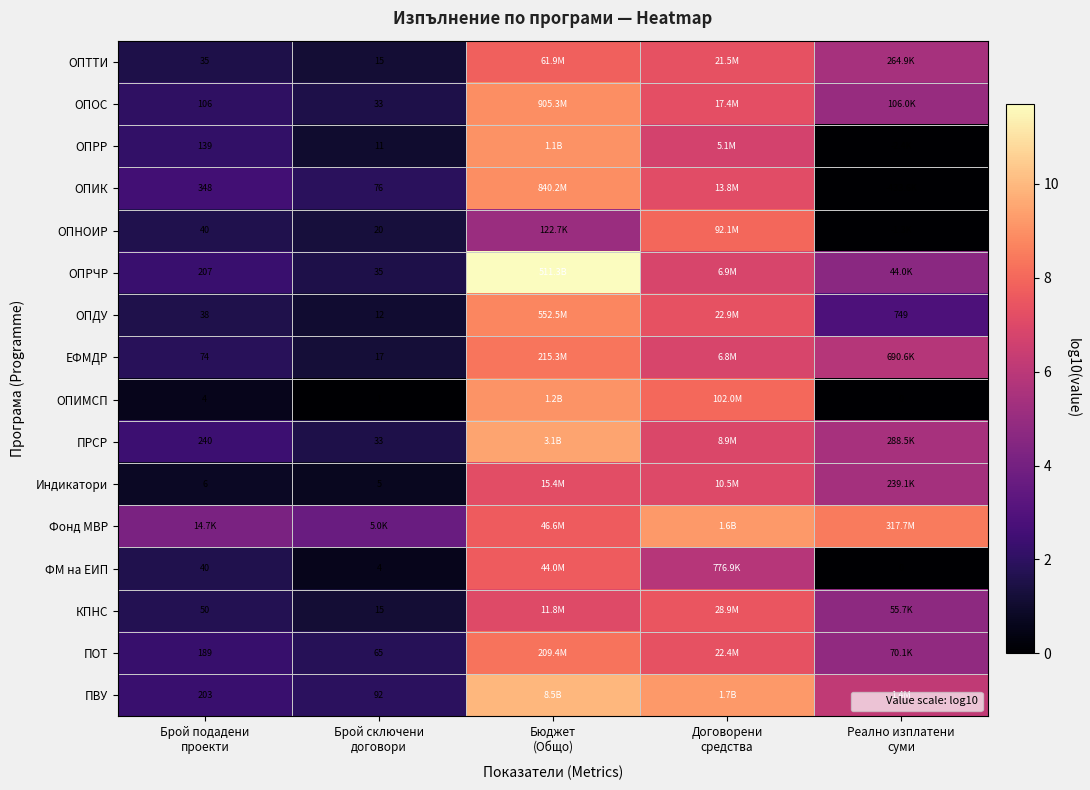

How many categories are shown in the chart?

5